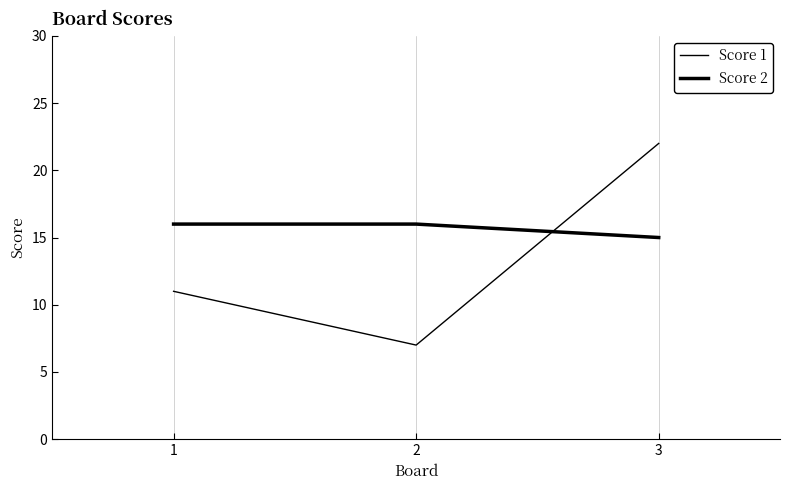

Count the Score 2 values in the range 15 to 16.

3